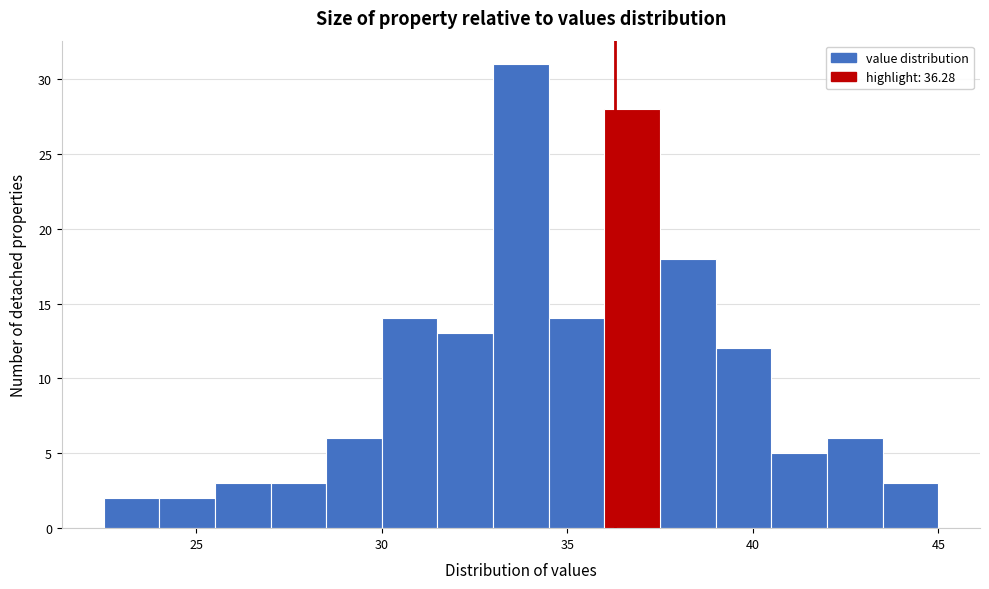

Read against the x-axis, roughly where is the centre of the tallest bar?

34.0